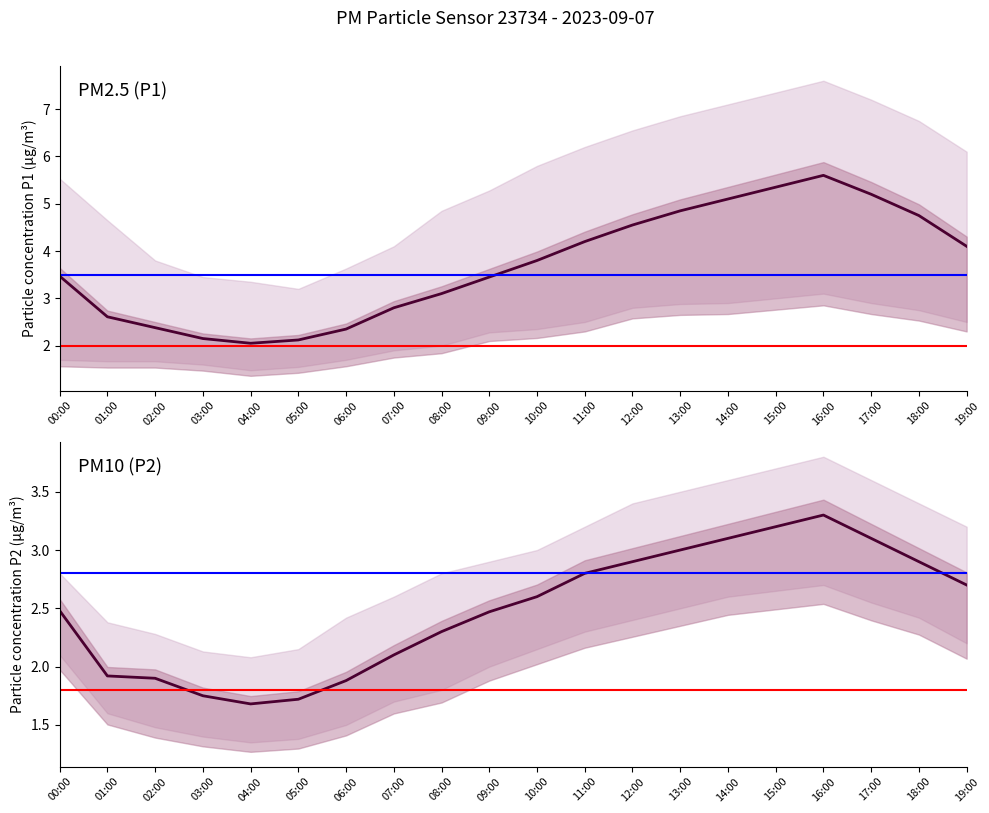

Reading left to right, list all the values displayed in this chart.

P1 median: 00:00=3.5	01:00=2.6	02:00=2.4	03:00=2.1	04:00=2.0	05:00=2.1	06:00=2.4	07:00=2.8	08:00=3.1	09:00=3.5	10:00=3.8	11:00=4.2	12:00=4.5	13:00=4.8	14:00=5.1	15:00=5.3	16:00=5.6	17:00=5.2	18:00=4.8	19:00=4.1
P2 median: 00:00=2.5	01:00=1.9	02:00=1.9	03:00=1.8	04:00=1.7	05:00=1.7	06:00=1.9	07:00=2.1	08:00=2.3	09:00=2.5	10:00=2.6	11:00=2.8	12:00=2.9	13:00=3.0	14:00=3.1	15:00=3.2	16:00=3.3	17:00=3.1	18:00=2.9	19:00=2.7